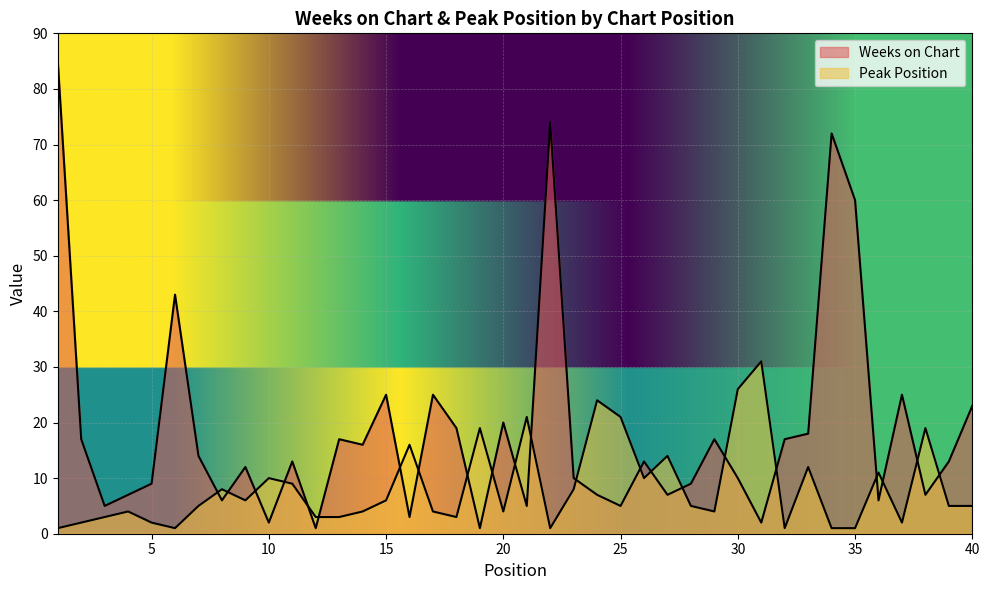

Count the number of categories in the chart.

40